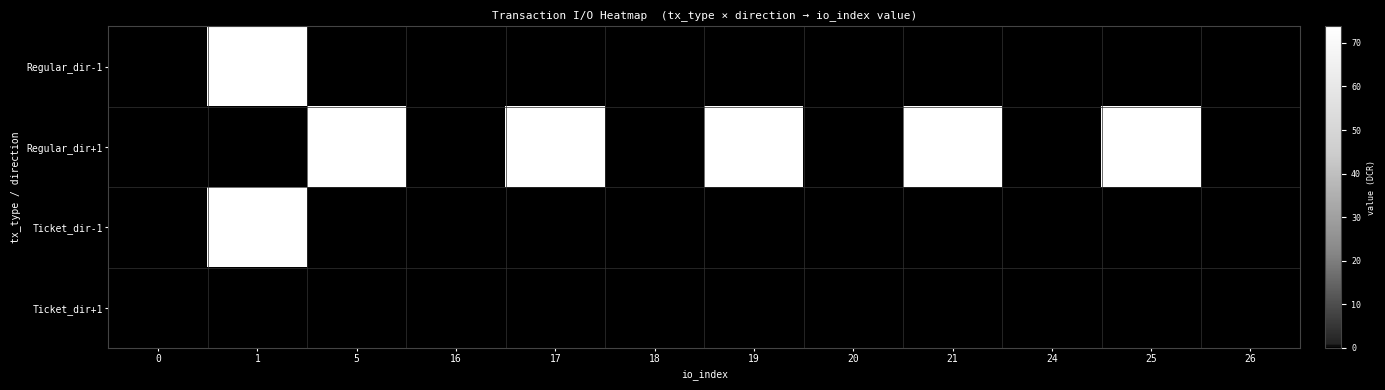

Which series has the largest range (max minus min)?

Regular_dir-1